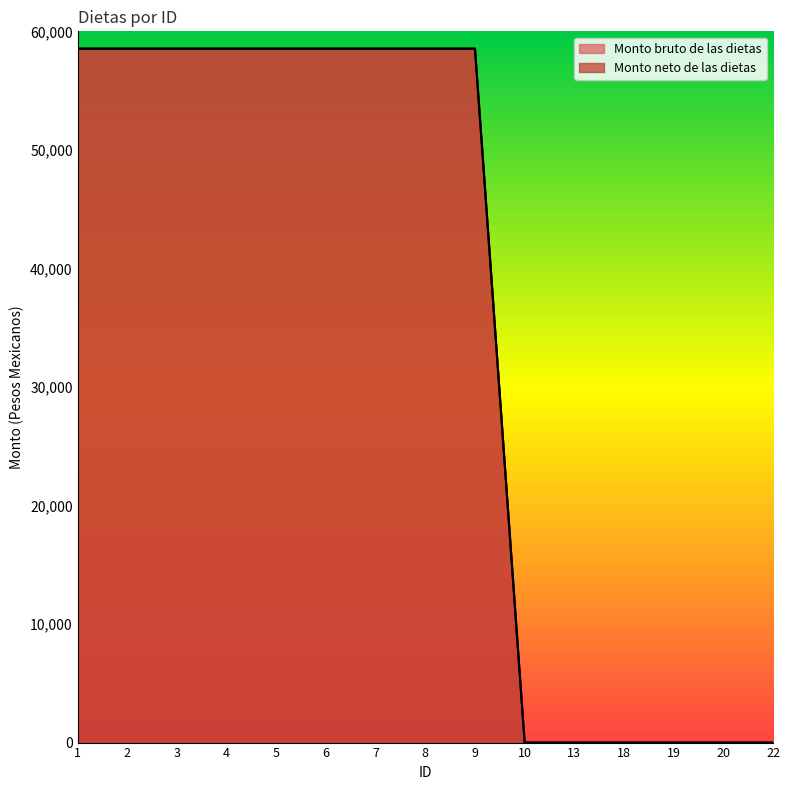

How many values in Monto bruto de las dietas are above zero?

9